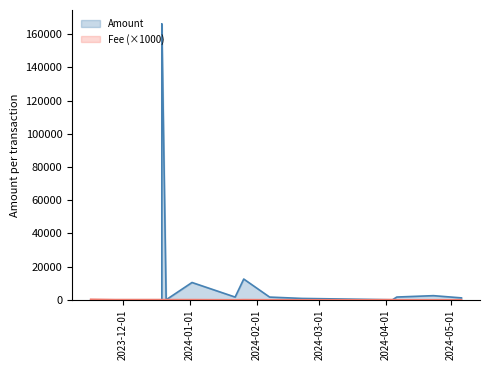

What is the sum of the Amount values at 2024-02-07 and 2024-02-22?

2433.5